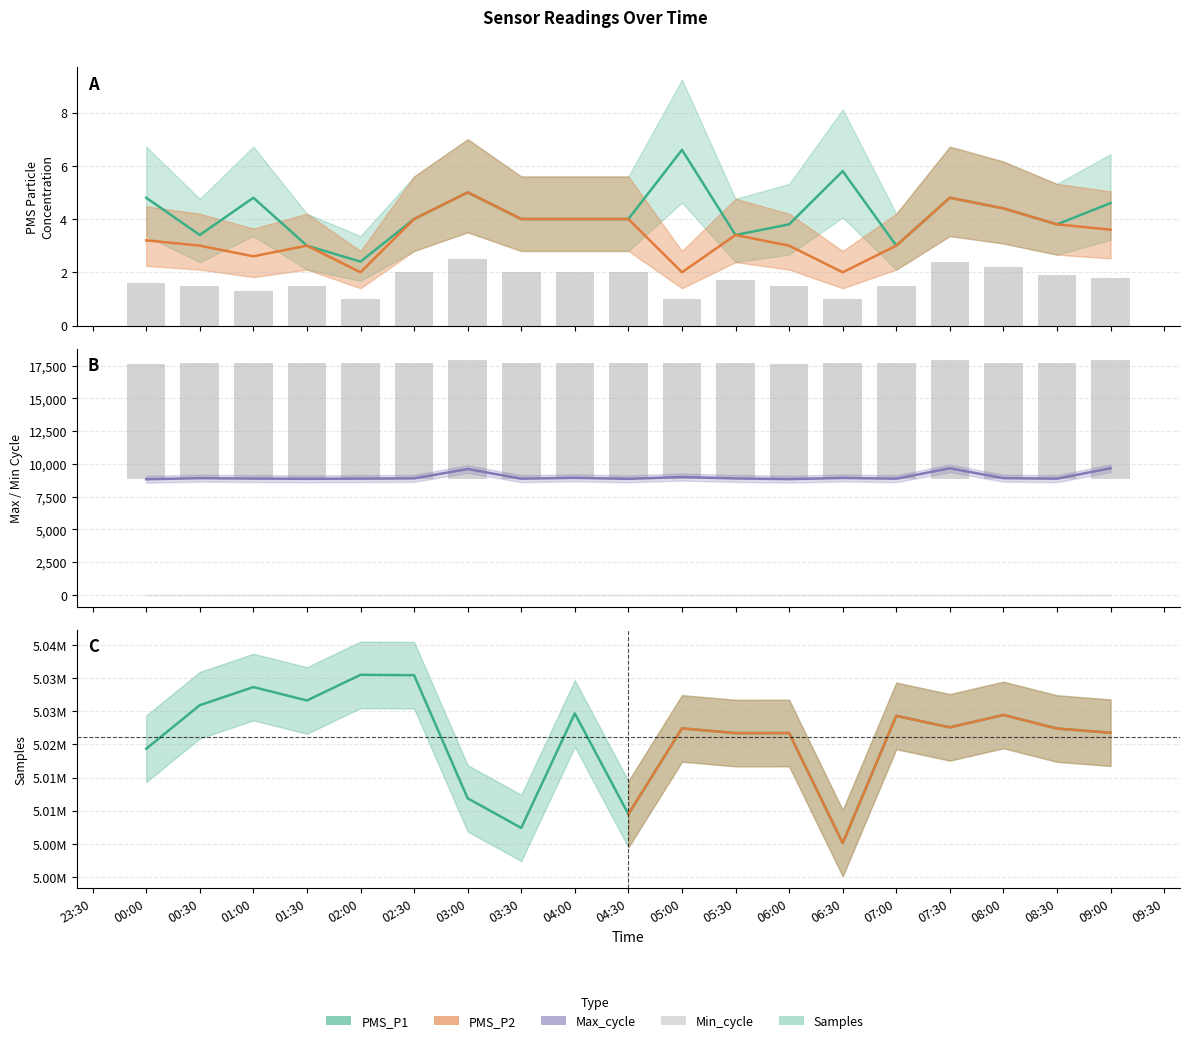

What is the minimum value for PMS_P1?

2.4